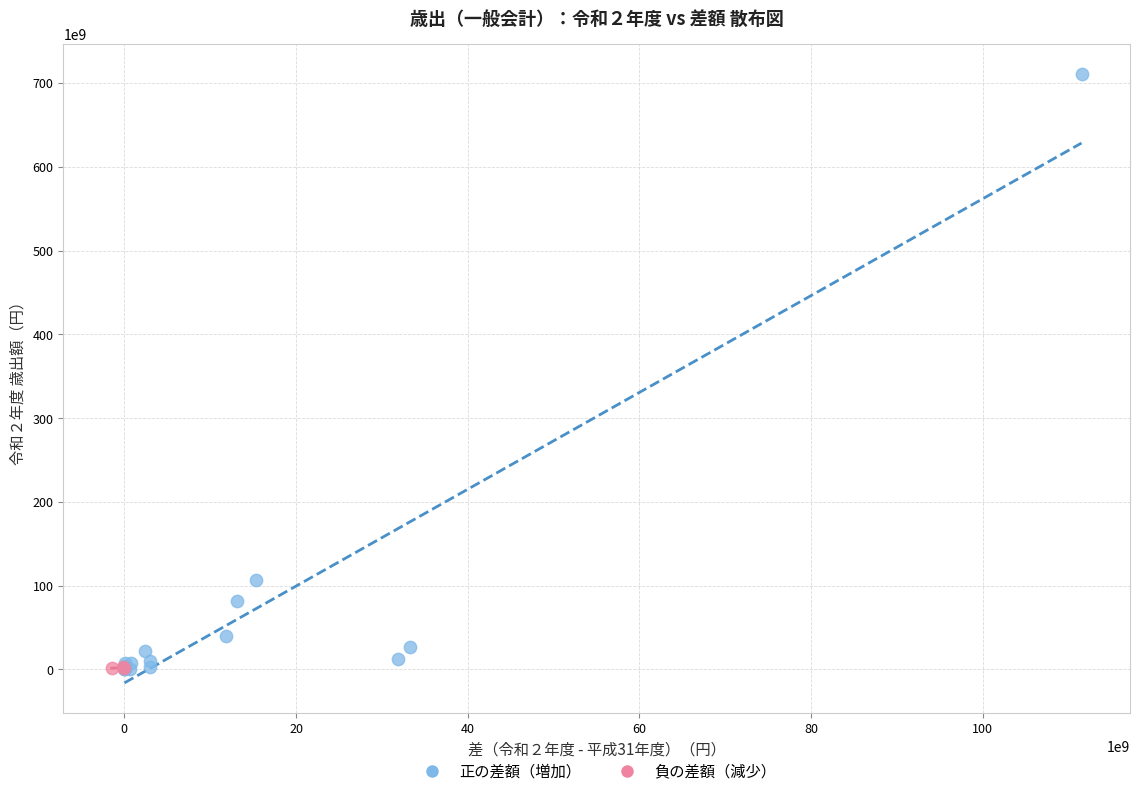

Which series contains the highest Y value?

正の差額（増加）